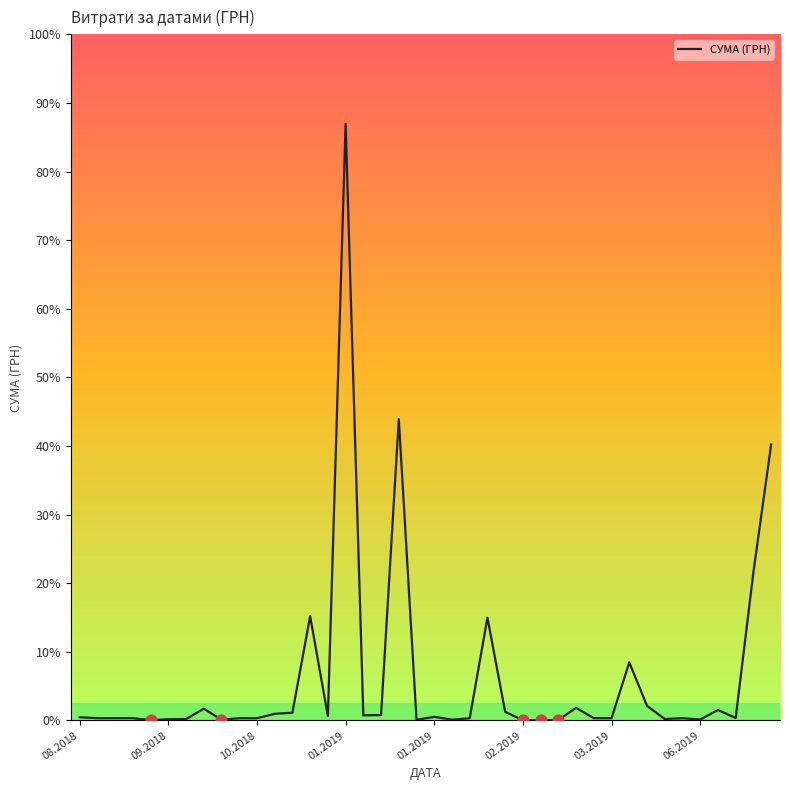

Is this an area chart (filled region under the line)?

No